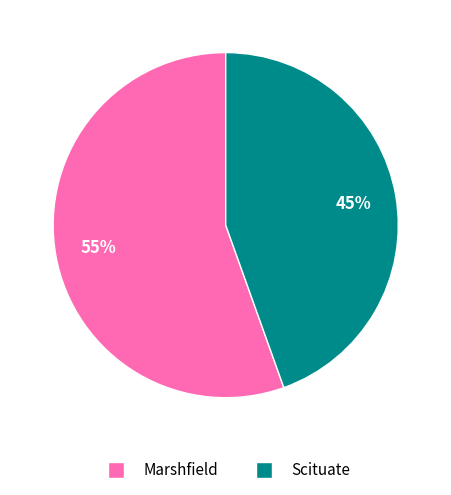

To the nearest percent, what portion does Scituate represent?

45%